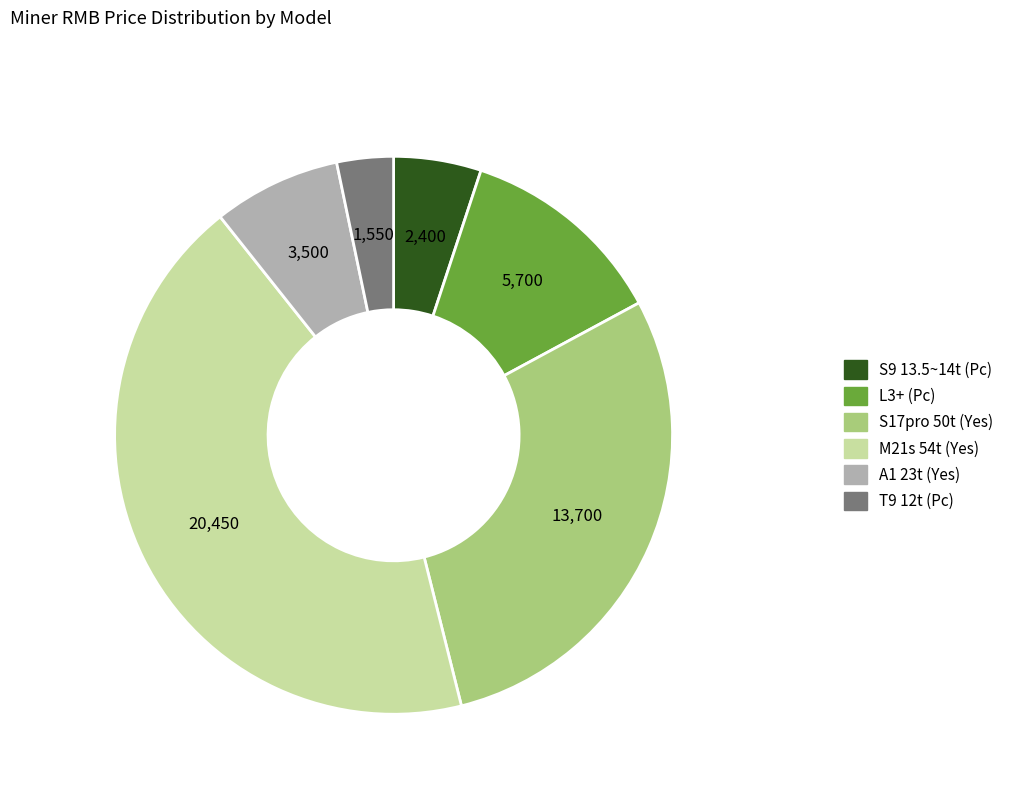

Combined, do S17pro 50t (Yes) and L3+ (Pc) account for over 50%?

No